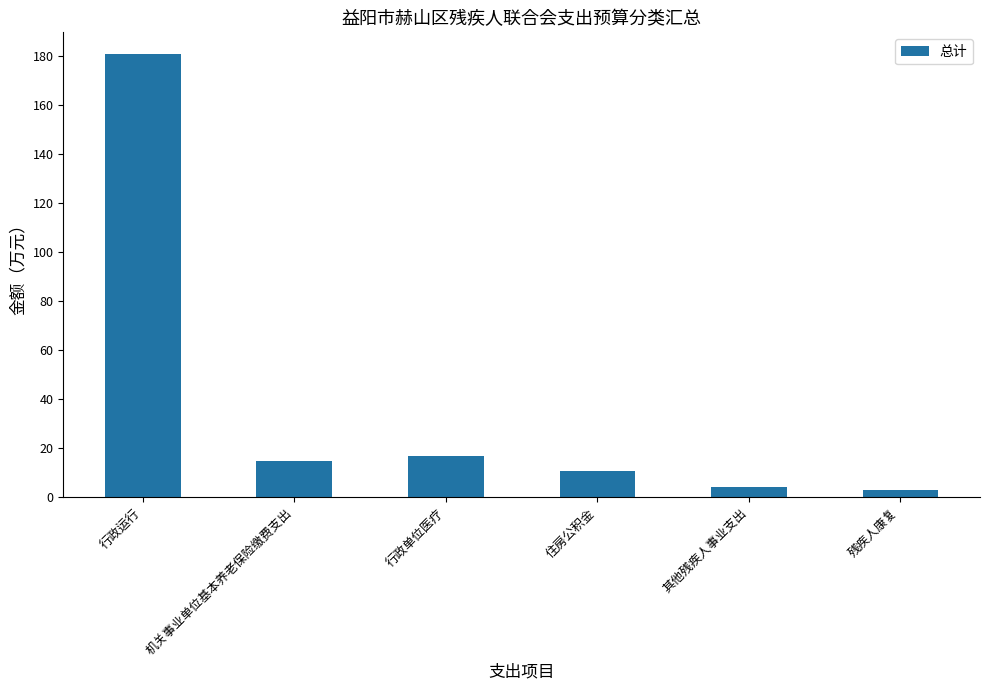

Reading right to left, what are all the values shown in this chart?

3.0	4.0	10.8	16.7	14.8	180.7